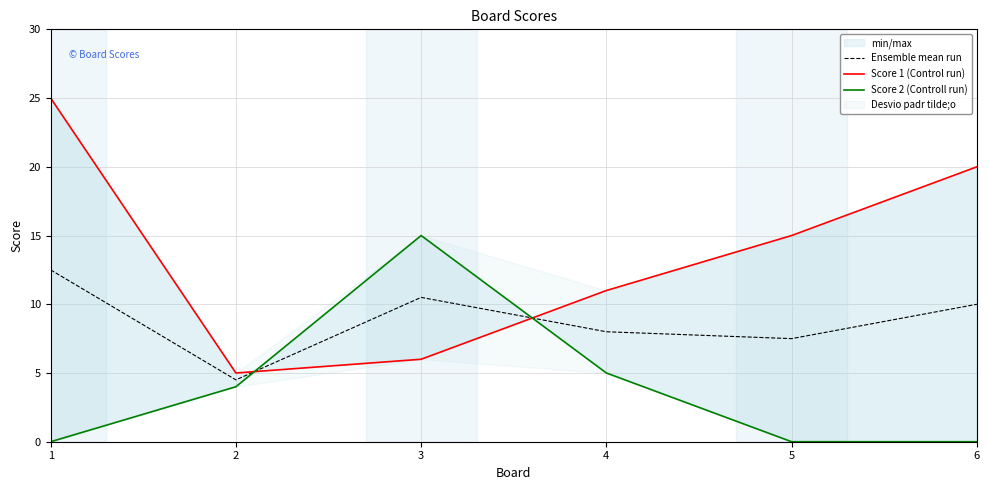

Which series changed the most between 4 and 6?

Score 1 (Control run)